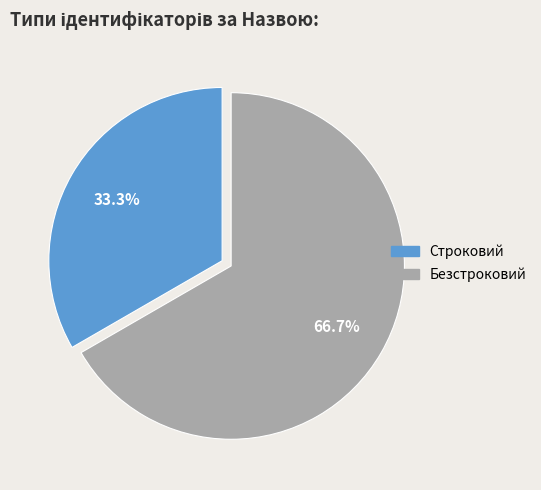

Which has a higher value, Безстроковий or Строковий?

Безстроковий